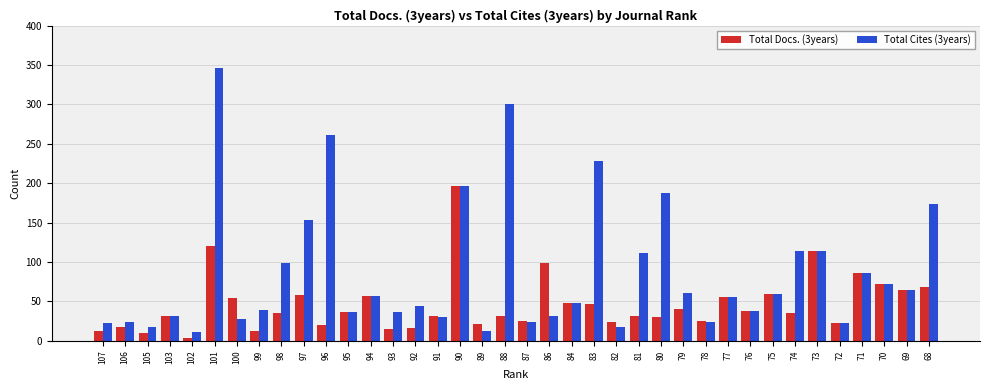

Which category has the highest value in the Total Cites (3years) series?

101